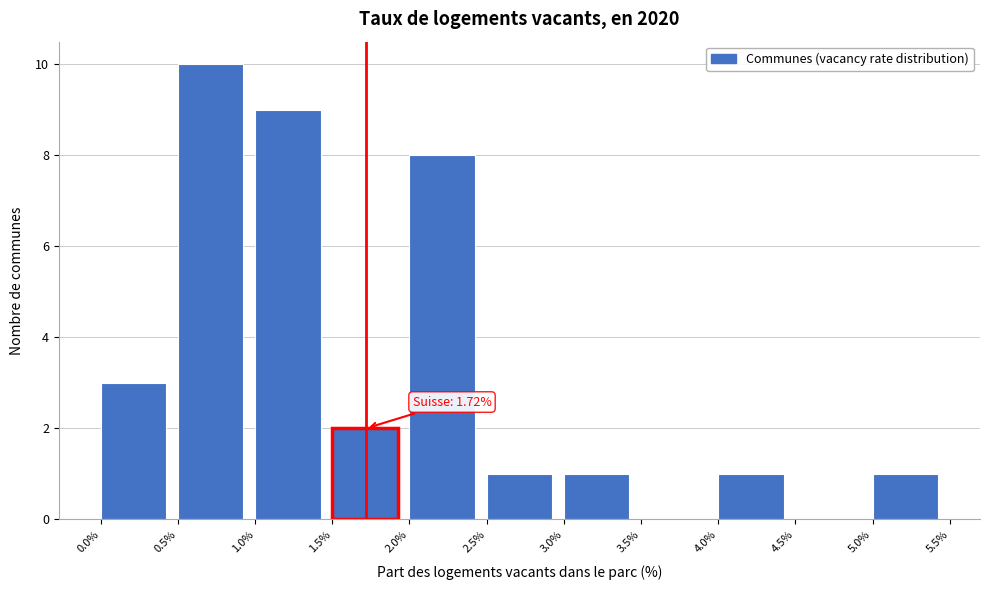

Which range on the x-axis has the tallest bar?

0.5% to 1.0%